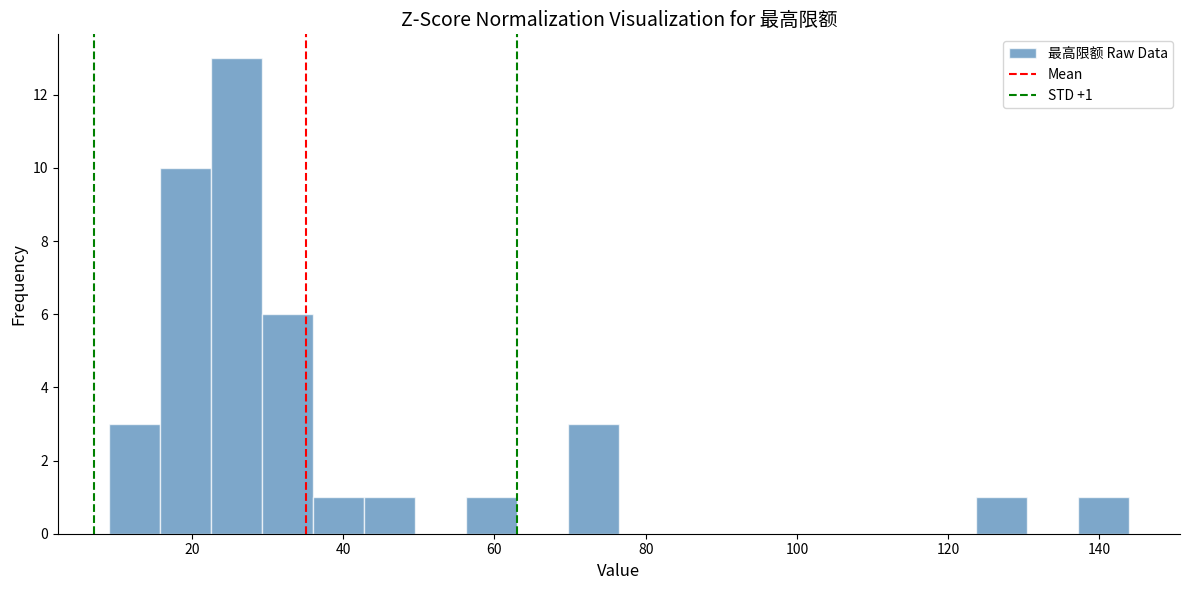

Around what value on the x-axis is the tallest bar? Give the approximate position of its centre, as read against the axis.

26